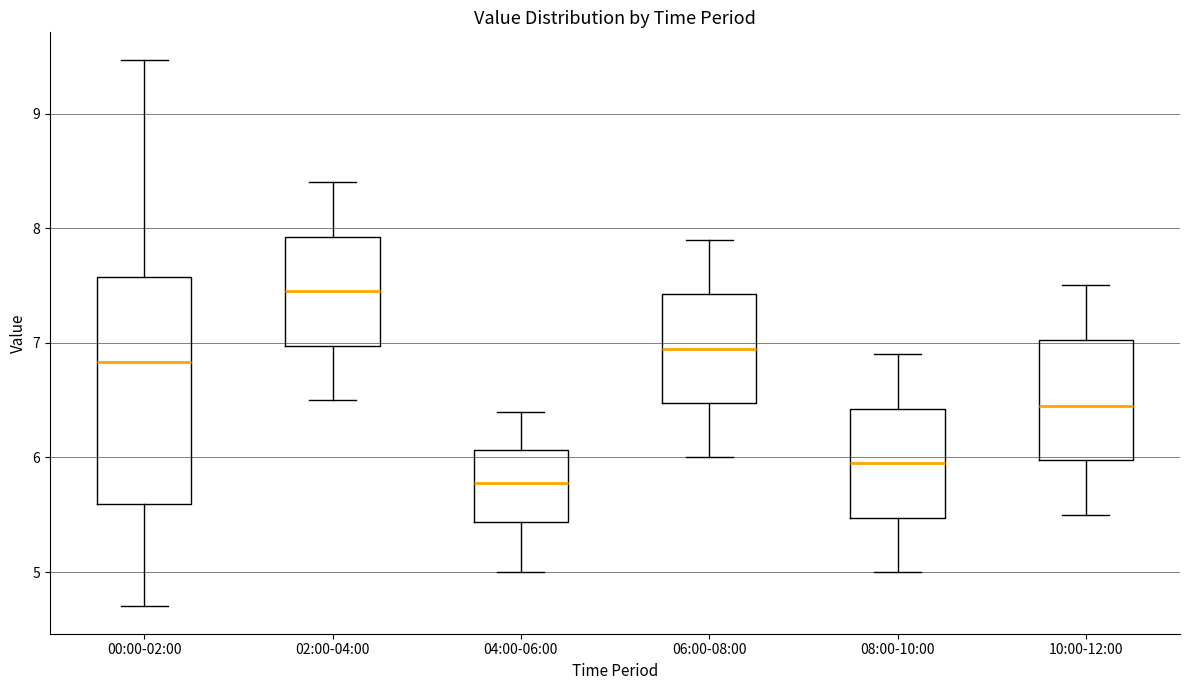

Reading left to right, read every box against the y-axis: the position of its median line, the range the box covers, and the ends of its whiskers. The values are not printed on the chart, so give them approximately, as read against the axis.

00:00-02:00: median 6.8, box 5.6 to 7.6, whiskers 4.7 to 9.5
02:00-04:00: median 7.5, box 7.0 to 7.9, whiskers 6.5 to 8.4
04:00-06:00: median 5.8, box 5.4 to 6.1, whiskers 5.0 to 6.4
06:00-08:00: median 7.0, box 6.5 to 7.4, whiskers 6.0 to 7.9
08:00-10:00: median 6.0, box 5.5 to 6.4, whiskers 5.0 to 6.9
10:00-12:00: median 6.5, box 6.0 to 7.0, whiskers 5.5 to 7.5